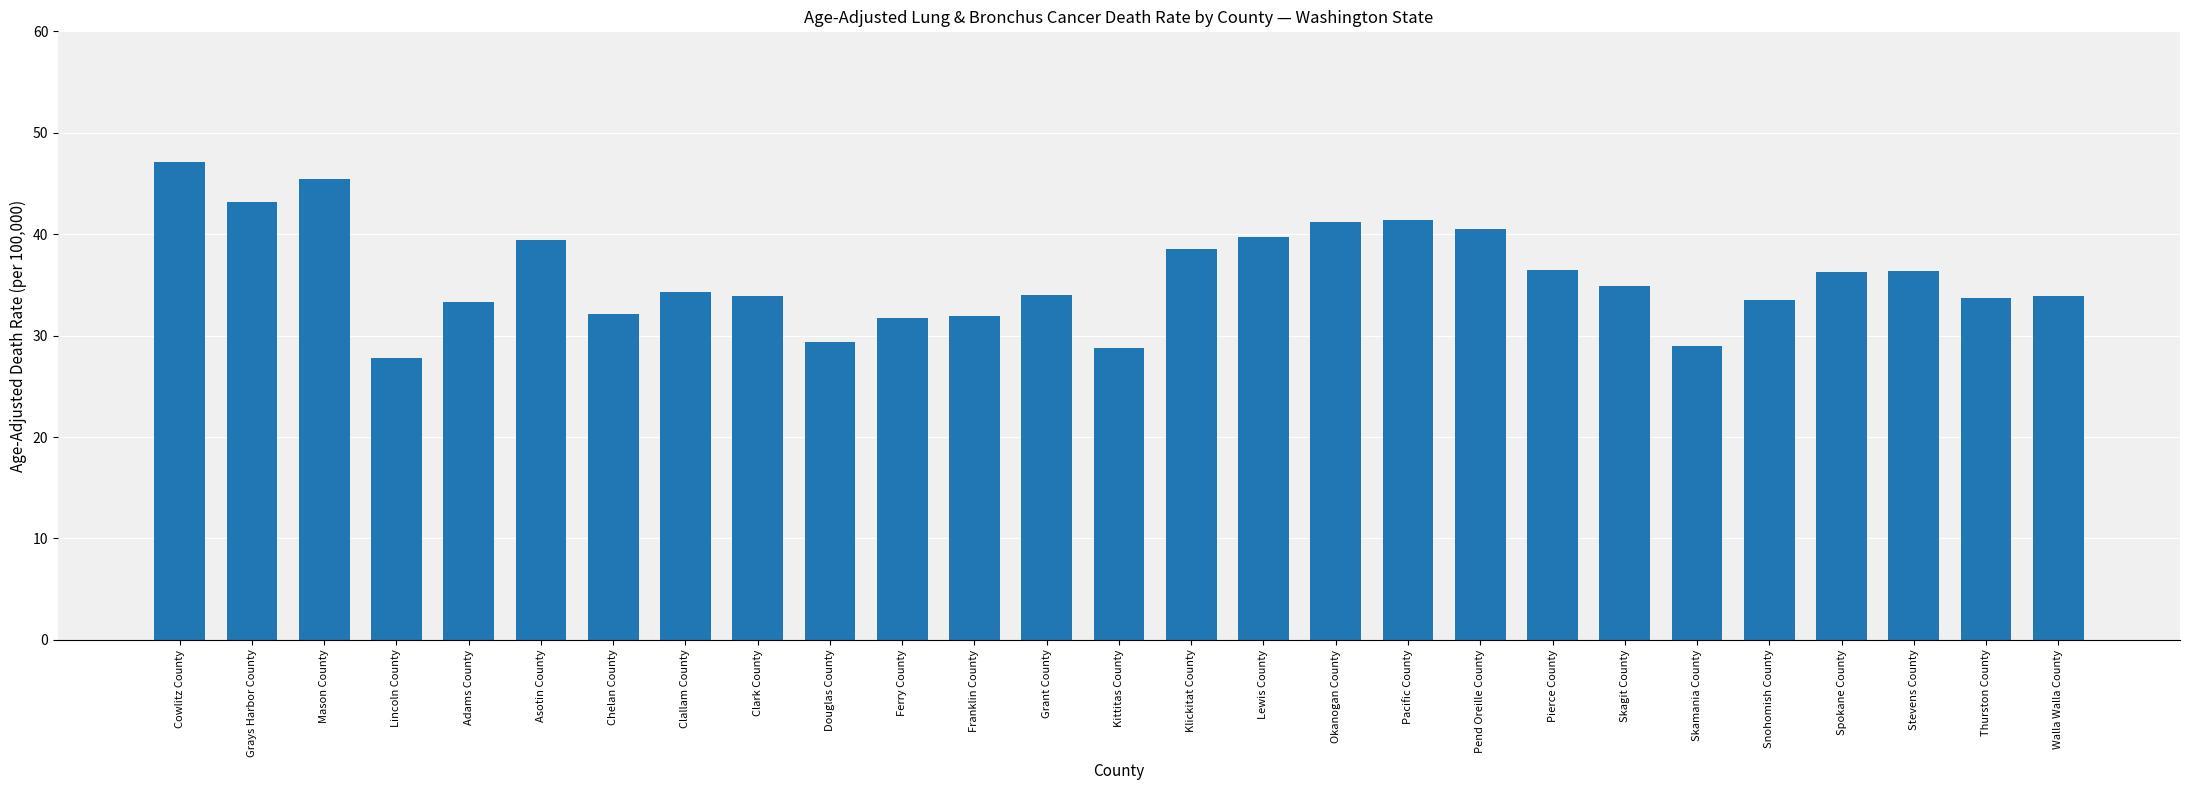

The value at Grays Harbor County is 43.2. True or false?

True